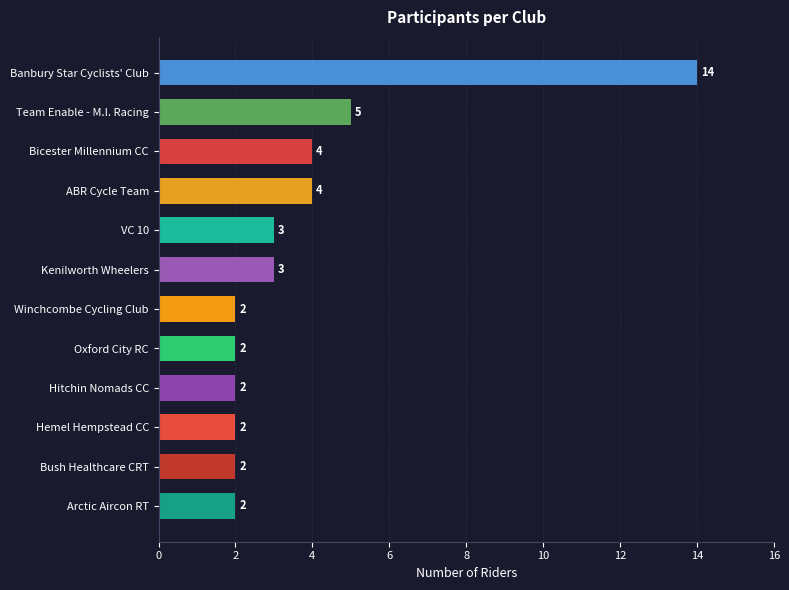

How many data points are less than 3?

6